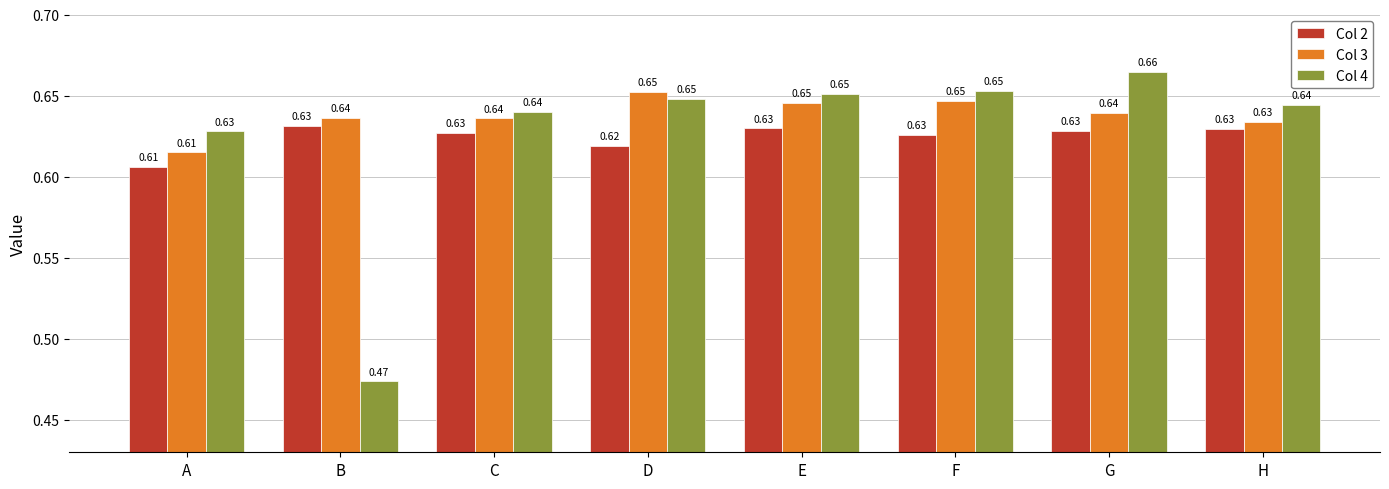

What is the sum of the Col 3 values at A and D?

1.3